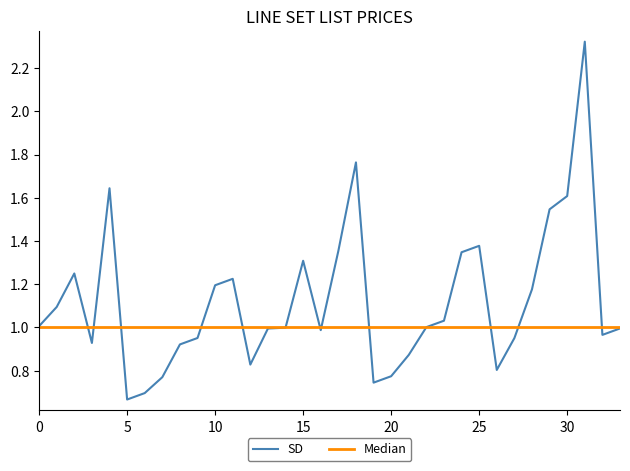

Which series has the largest total across all categories?

SD